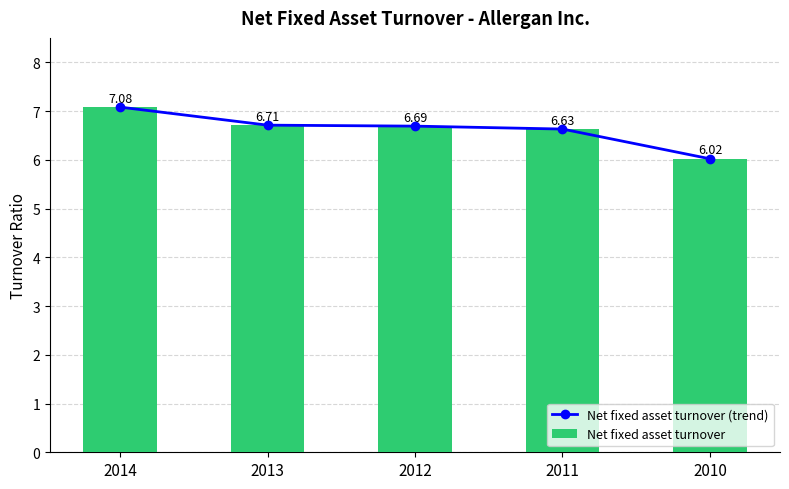

Is it true that Net fixed asset turnover (trend) equals 6.6 at 2011?

True